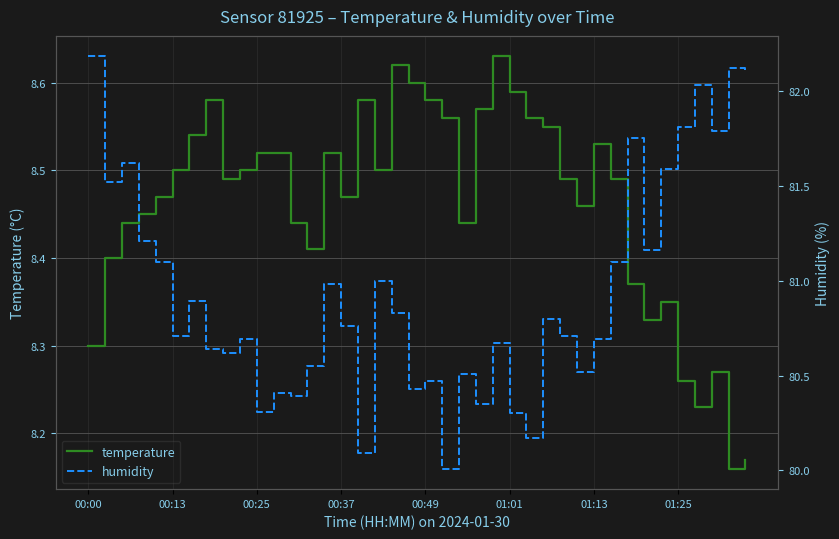

How many interior local valleys does the humidity series have?

13